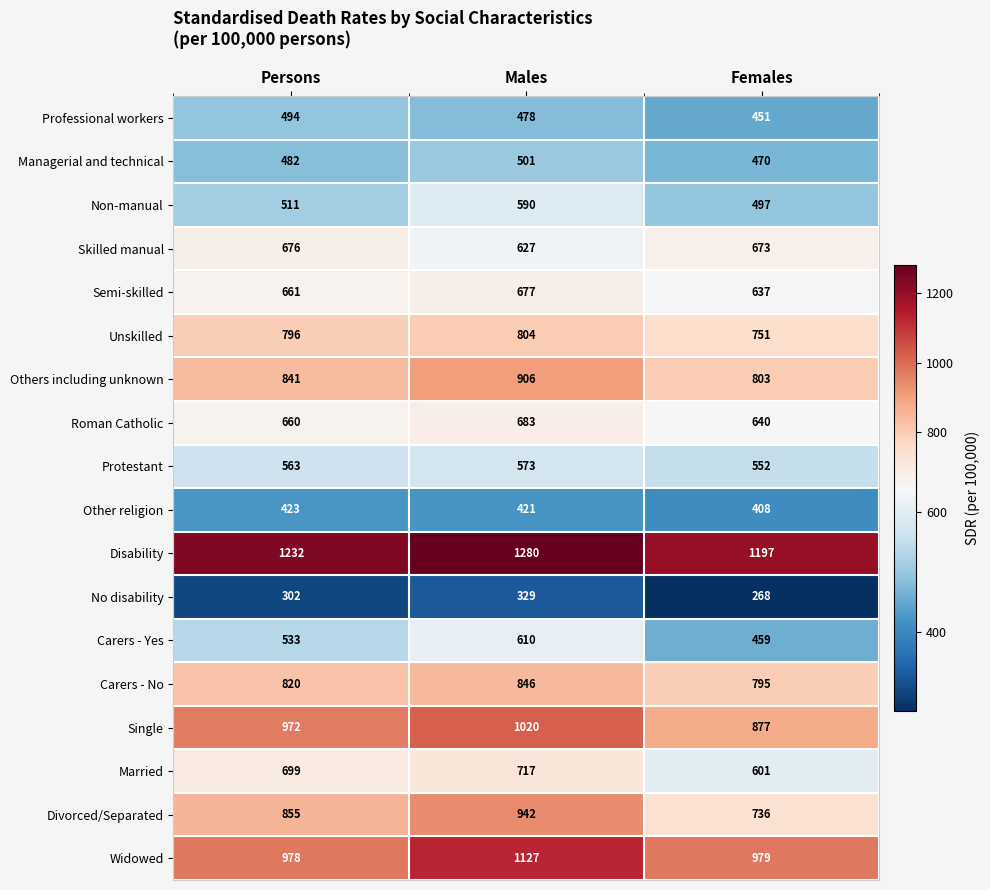

What is the approximate value of Divorced/Separated at Persons?

855